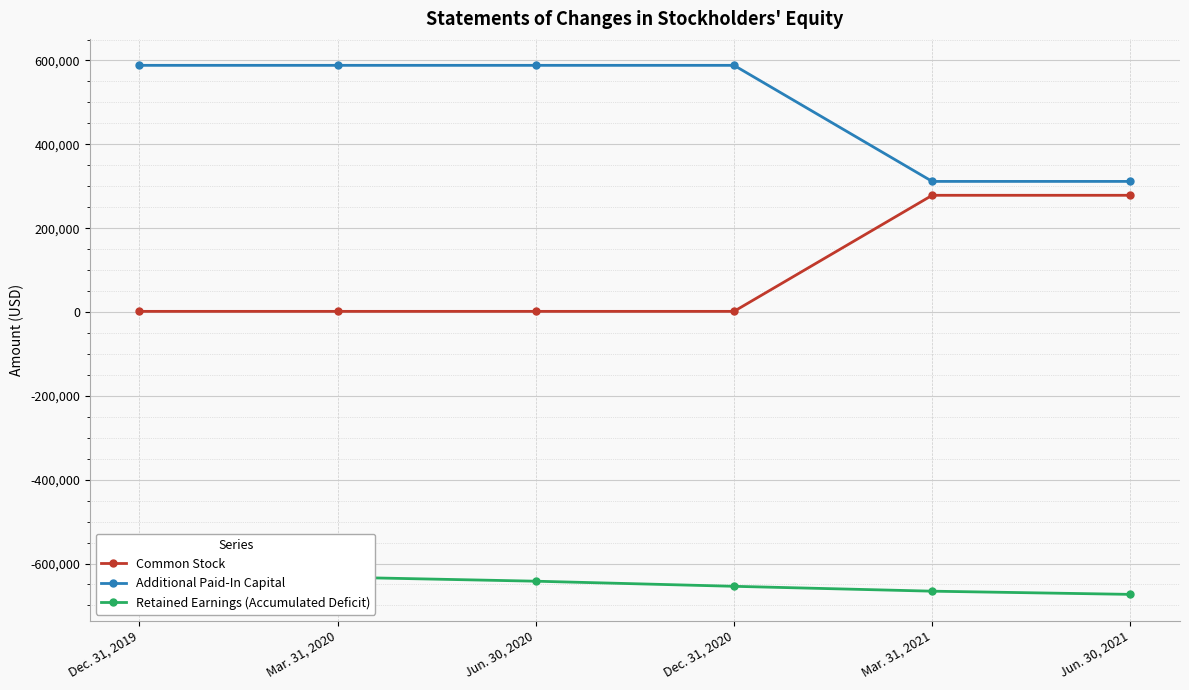

What is the value of the Retained Earnings (Accumulated Deficit) point at the 5th from the left?

-666001